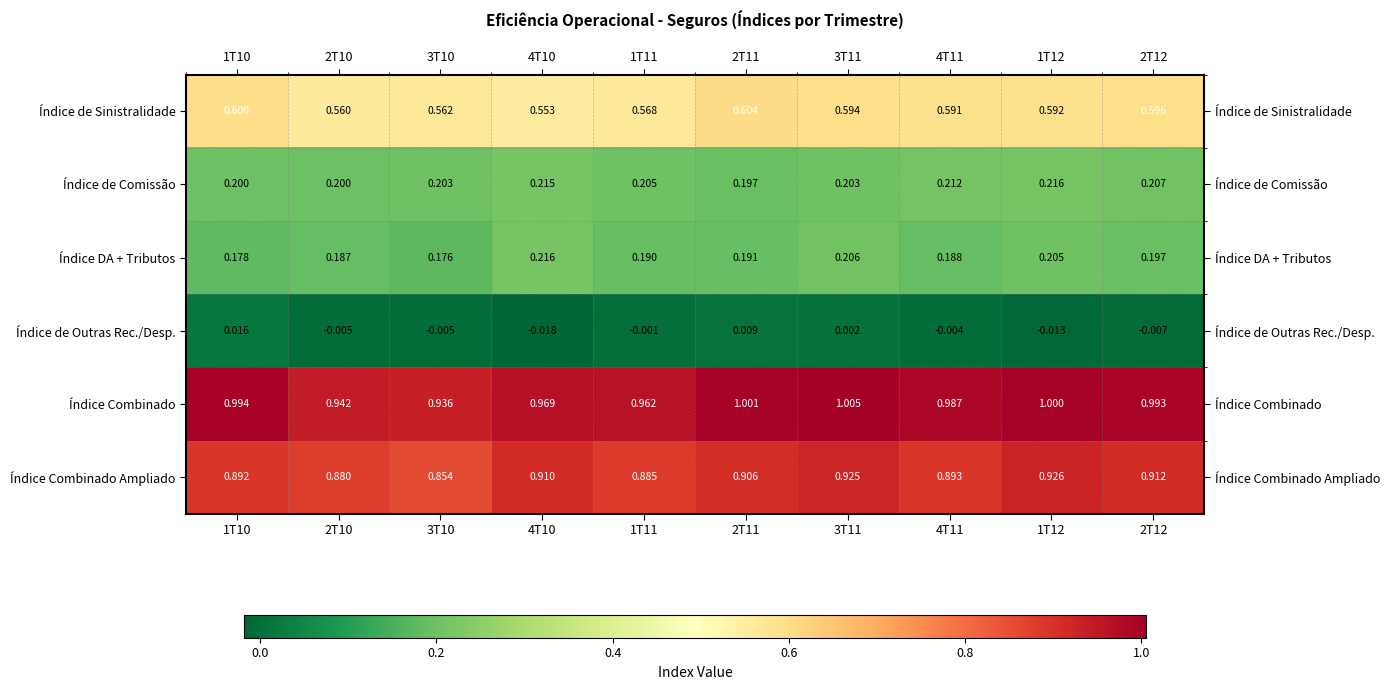

Between 1T11 and 4T11, which series saw the biggest shift?

Índice Combinado